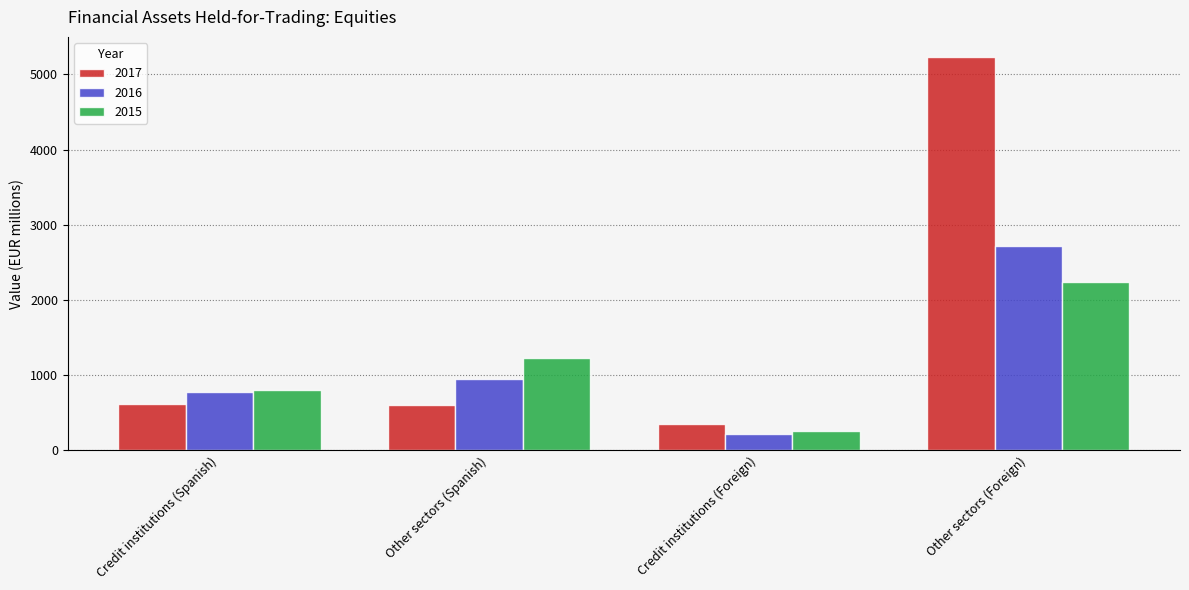

At which label does 2016 reach its peak?

Other sectors (Foreign)